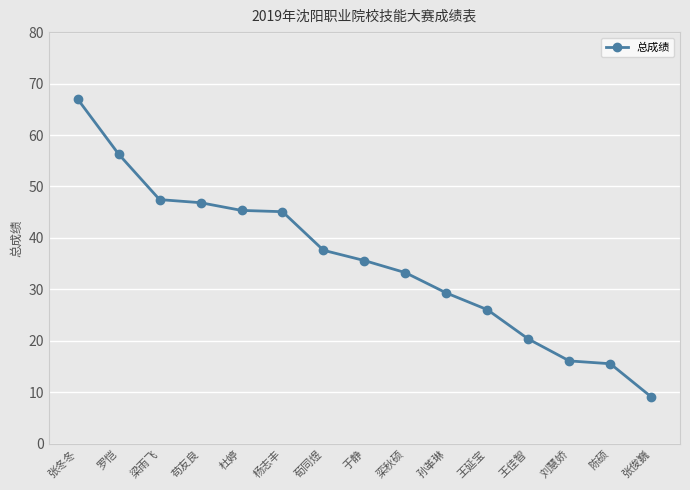

What is the approximate value at 张冬冬?

67.0